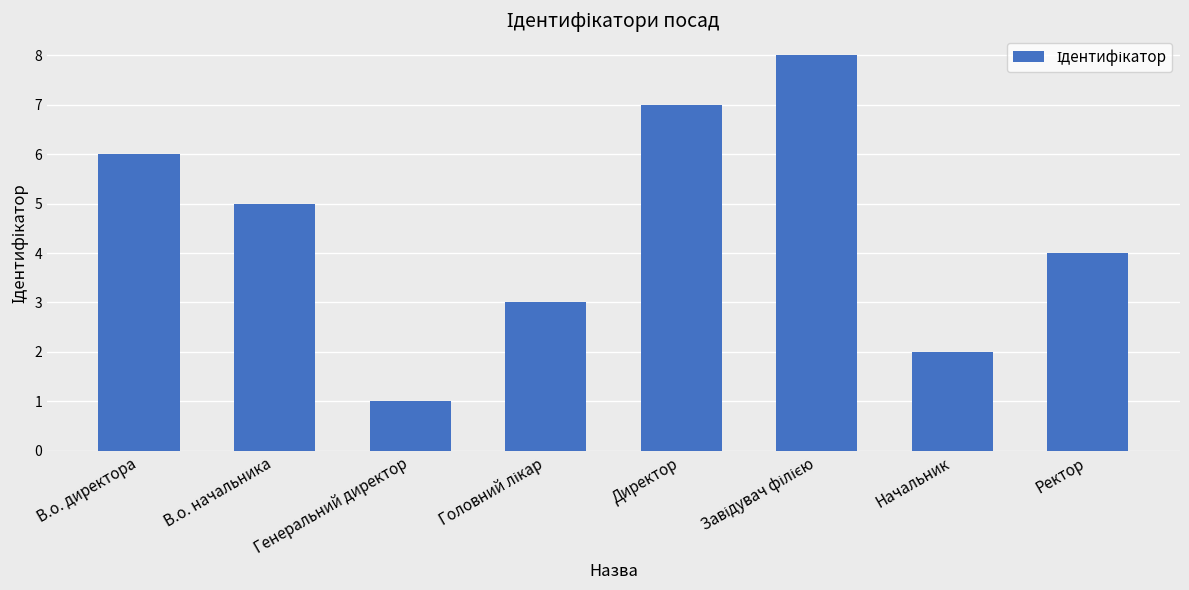

Where does the data first go above 5?

В.о. директора